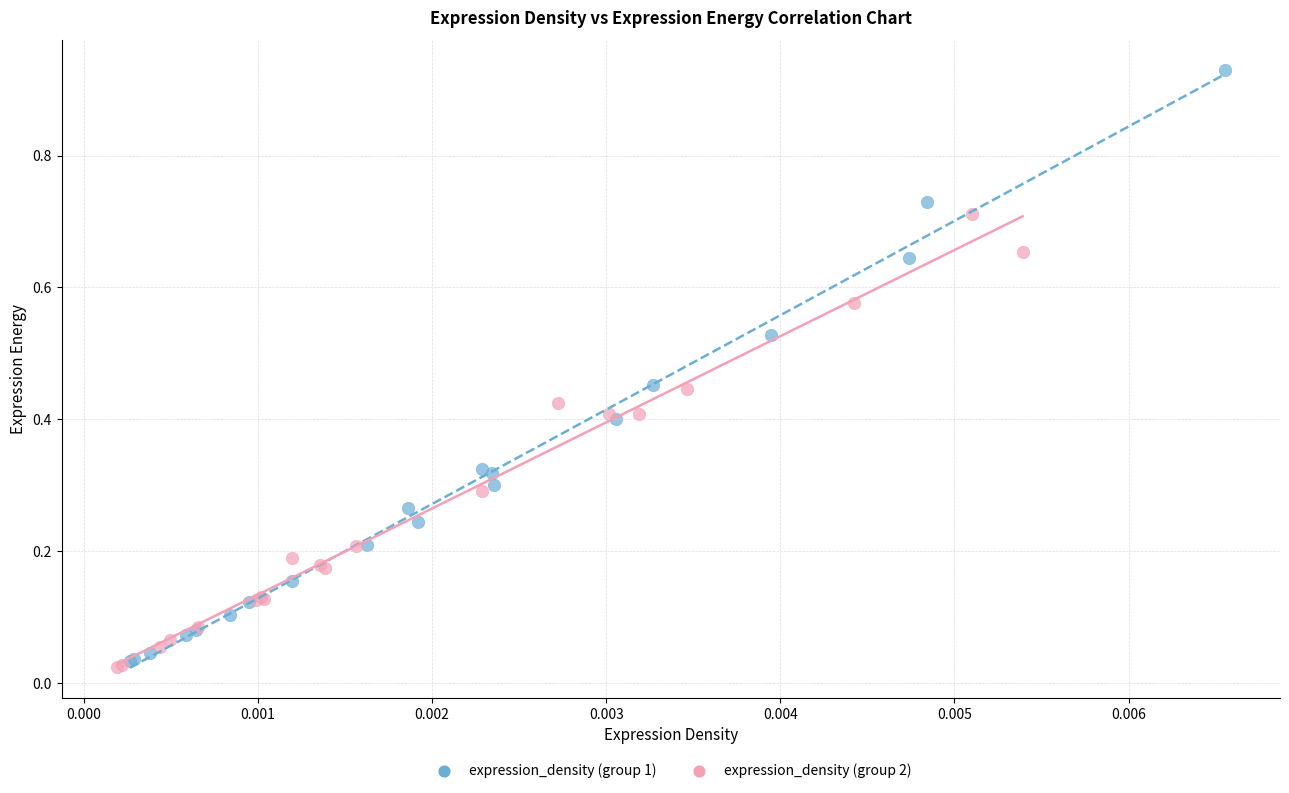

Which series has the largest Y range (max minus min)?

expression_density (group 1)